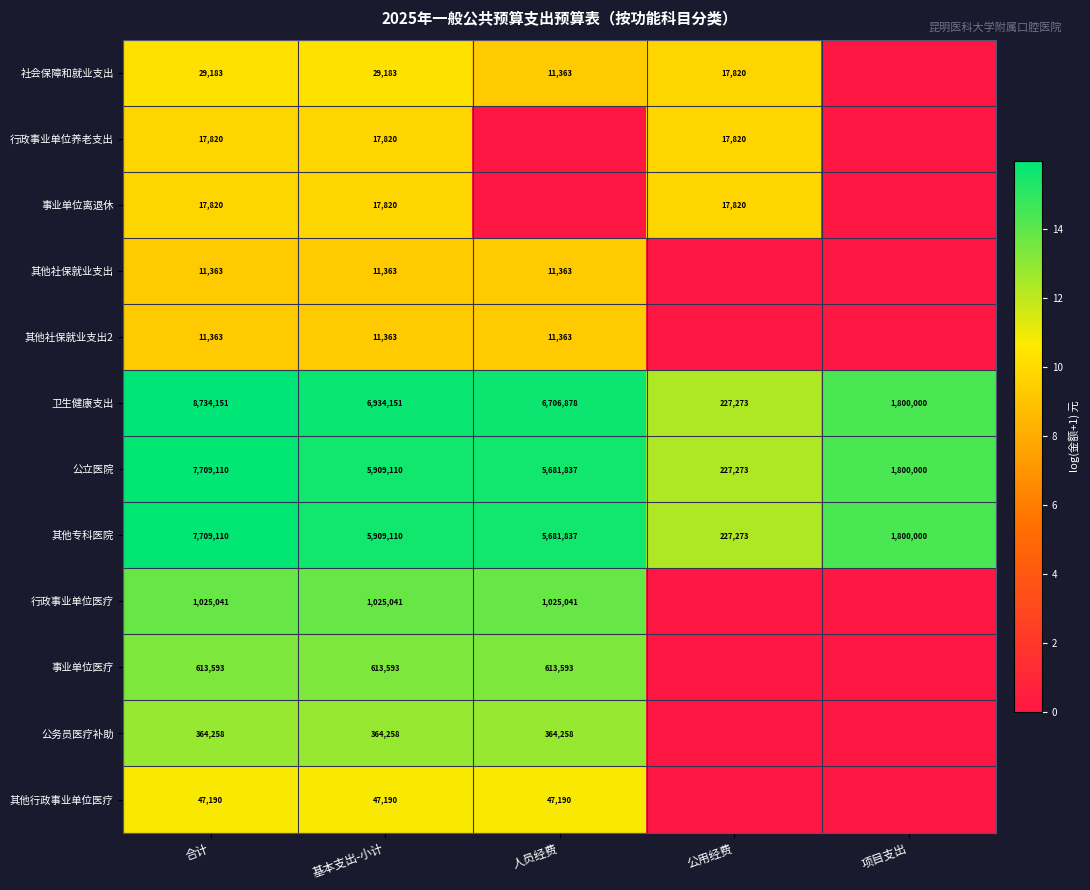

Is the value of 行政事业单位医疗 at 合计 greater than the value of 公立医院 at 合计?

No